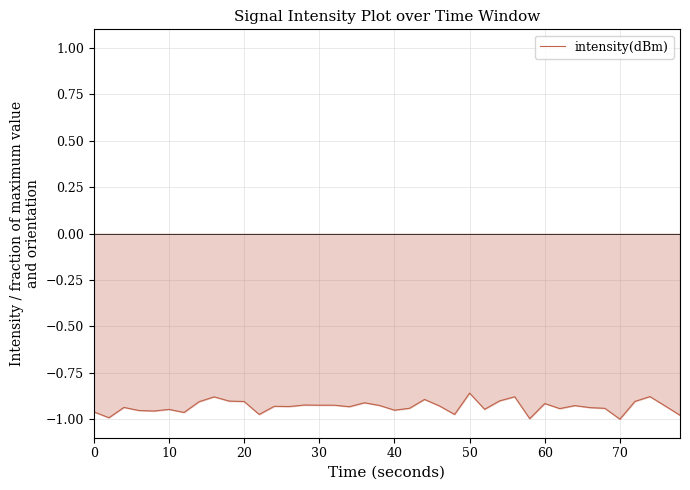

What is the smallest value displayed?

-1.0